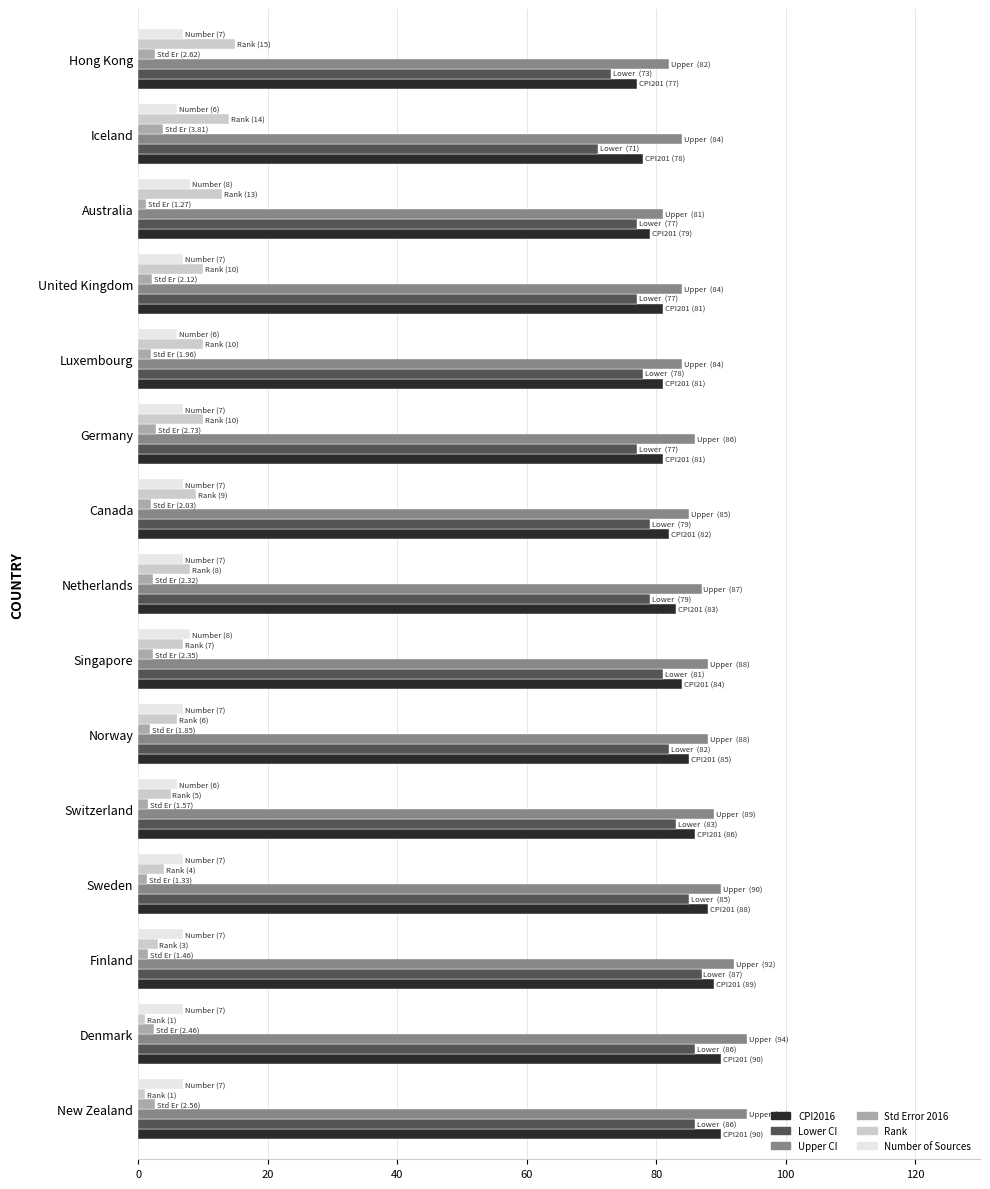

The value of Rank at Sweden is 4.0. True or false?

True